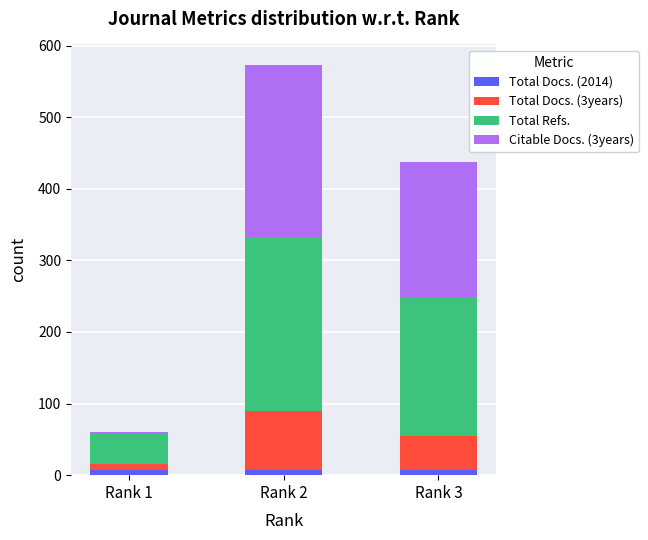

At which category is the sum across all series the highest?

Rank 2